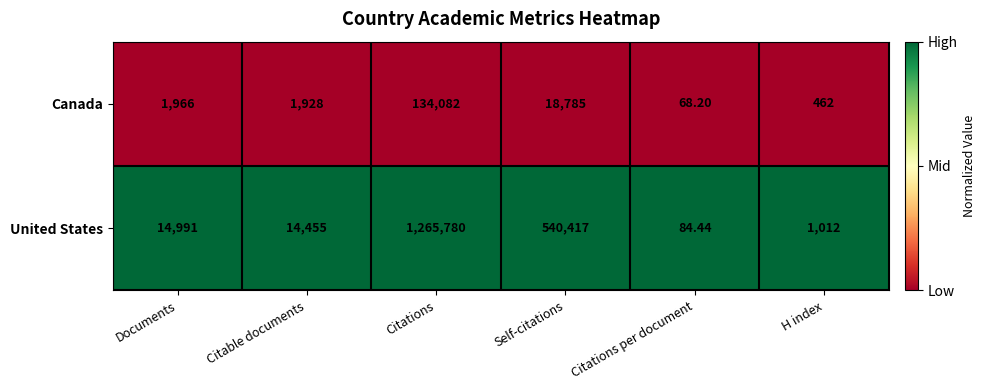

Between Self-citations and H index, which series saw the biggest shift?

United States